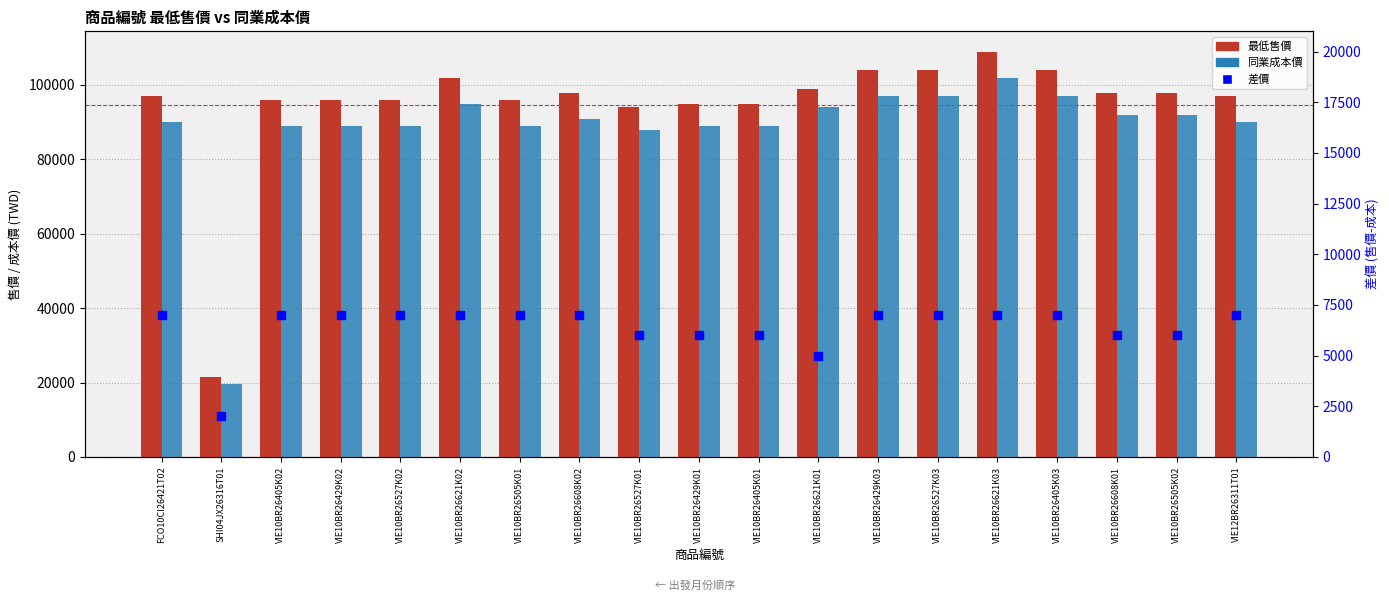

Which series has the largest total across all categories?

最低售價